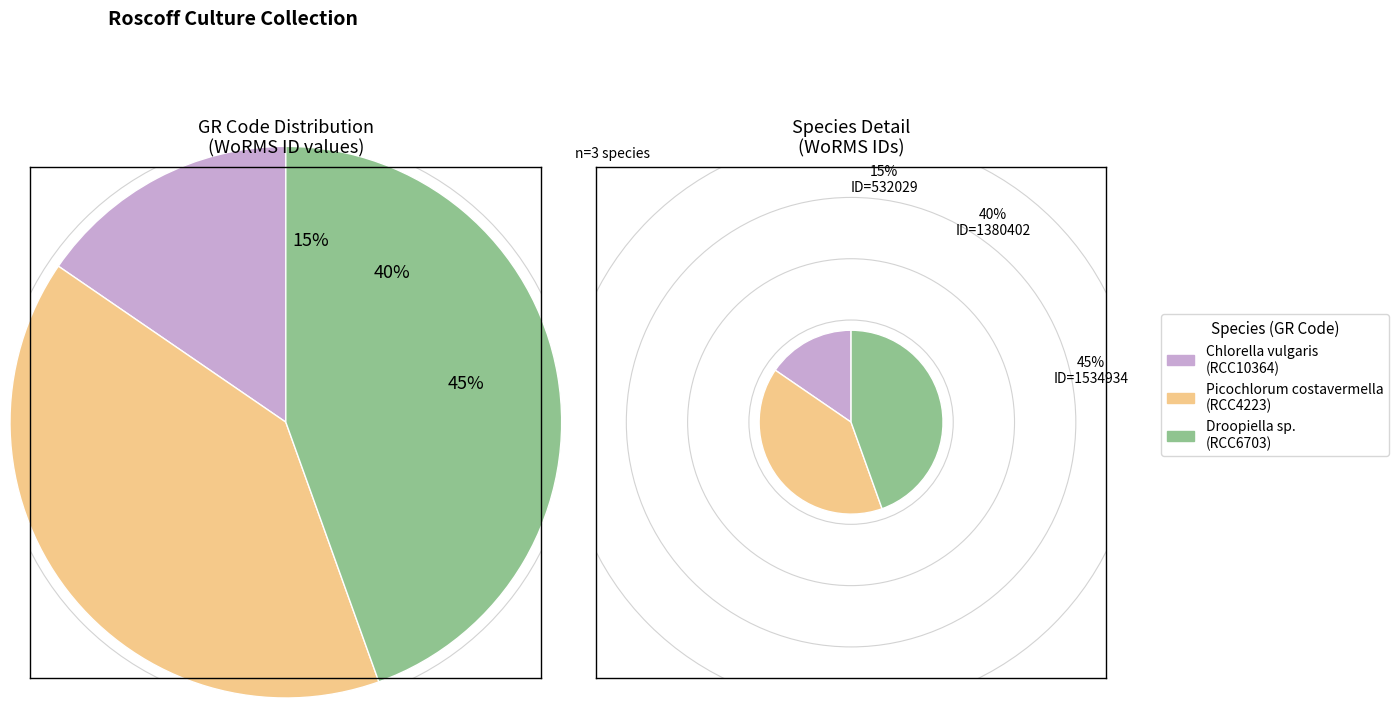

Rank the categories by value from lowest to highest.

Chlorella vulgaris (RCC10364), Picochlorum costavermella (RCC4223), Droopiella sp. (RCC6703)